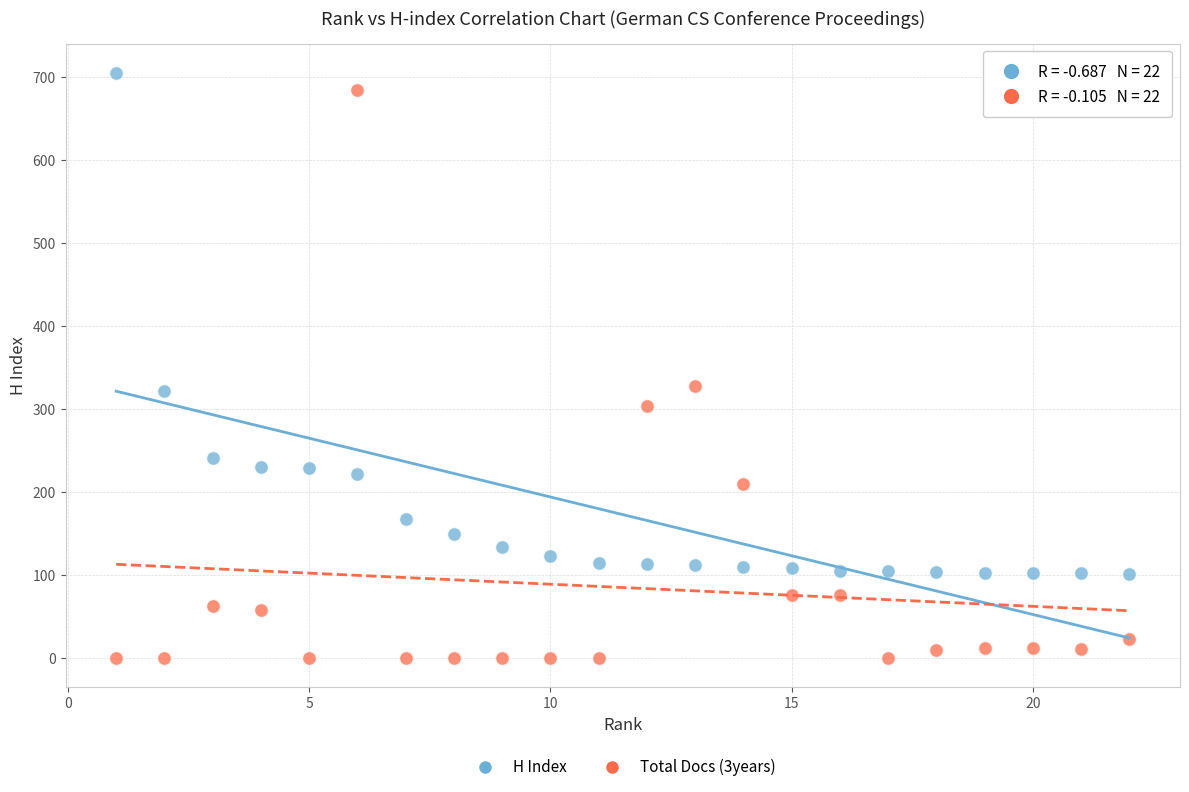

Which series reaches the minimum Y coordinate?

Total Docs (3years)